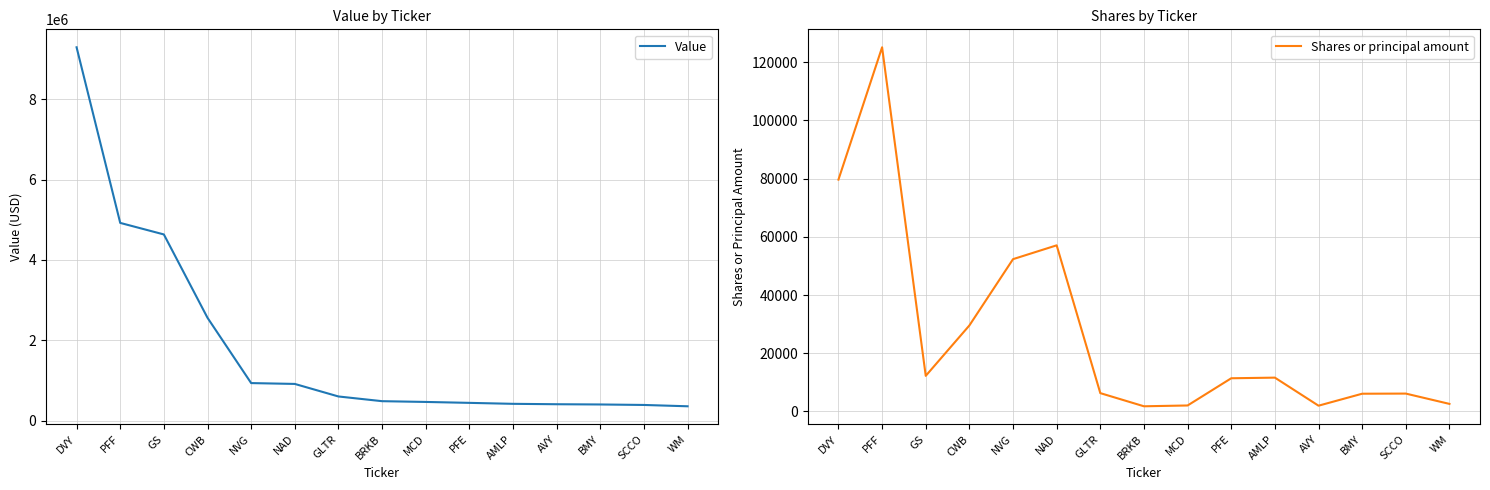

Is the value of Value at WM greater than the value of Shares or principal amount at AMLP?

Yes